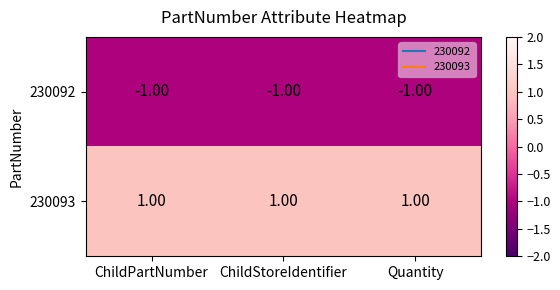

What is the sum of all 230092 values?

-3